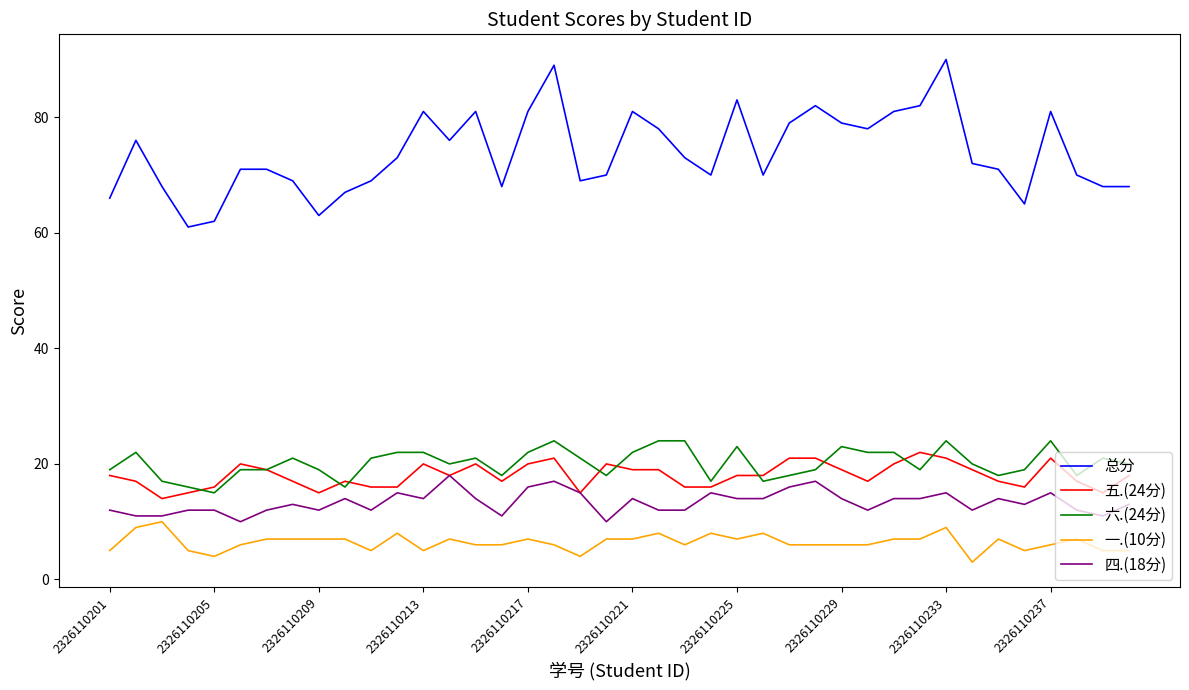

What is the smallest value displayed?

3